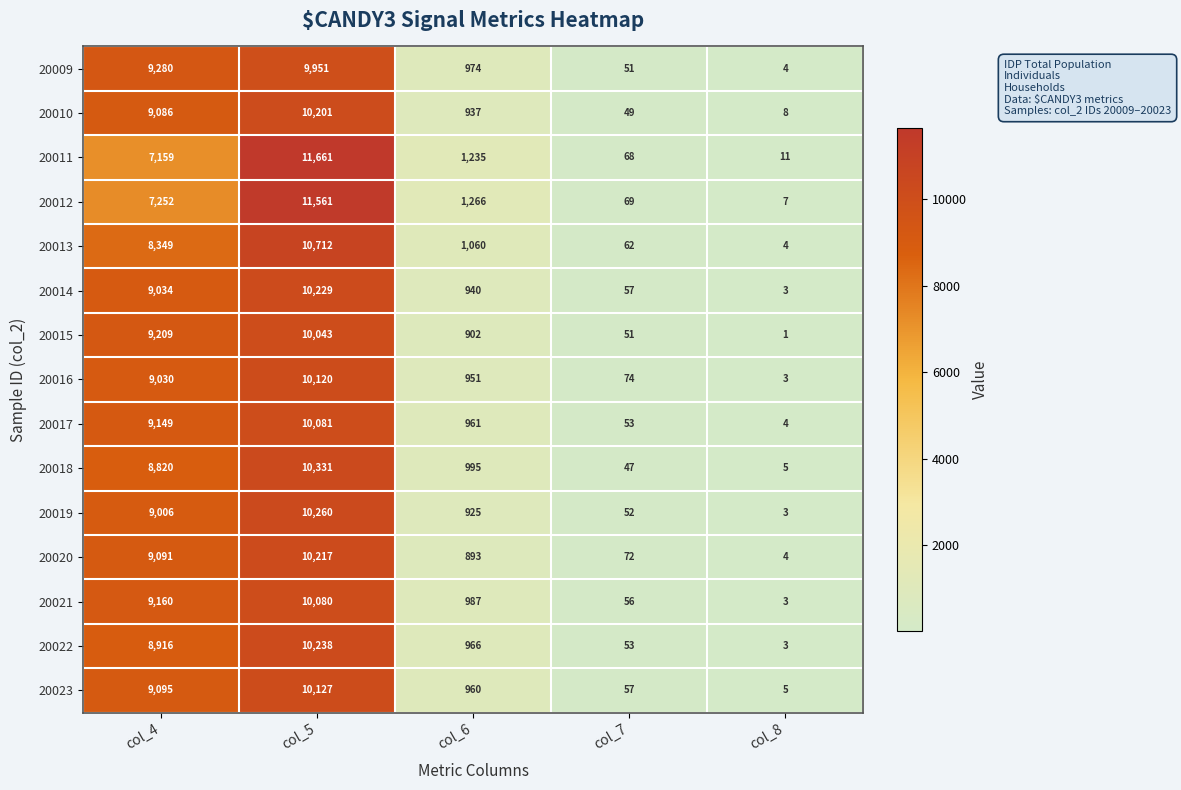

The value of 20010 at col_6 is 1510. True or false?

False